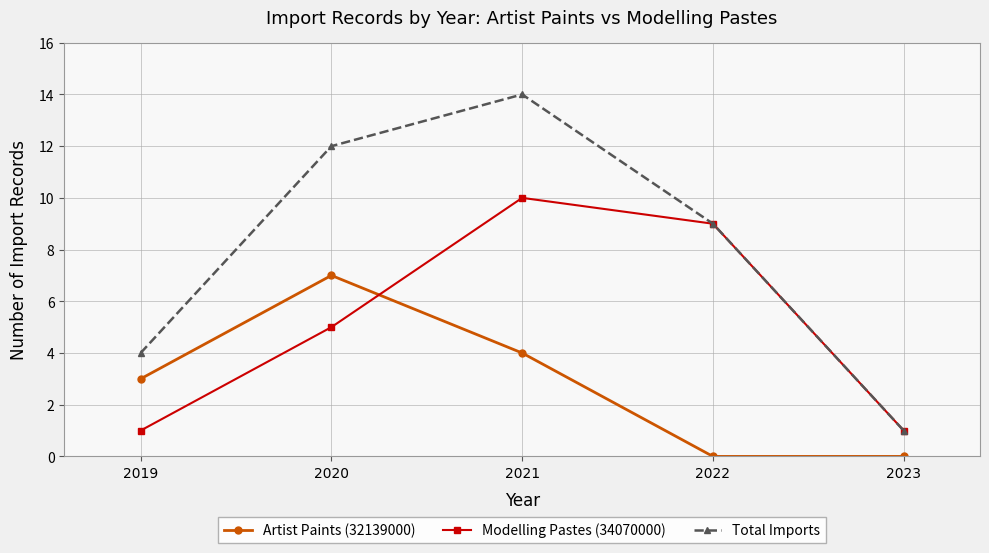

At how many categories does at least one series exceed 6?

3